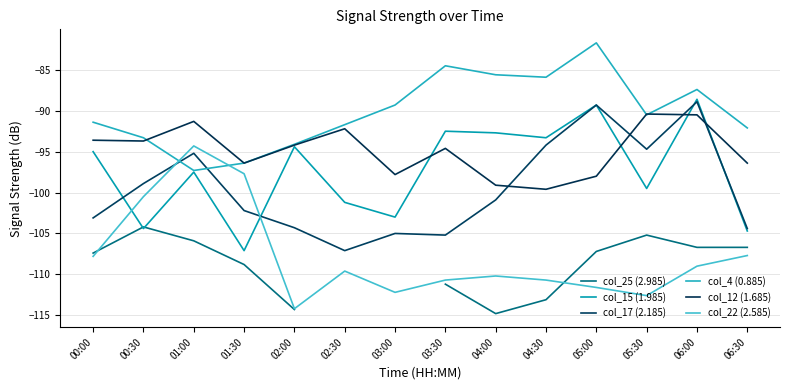

The value of col_25 (2.985) at 00:30 is -104.2. True or false?

True